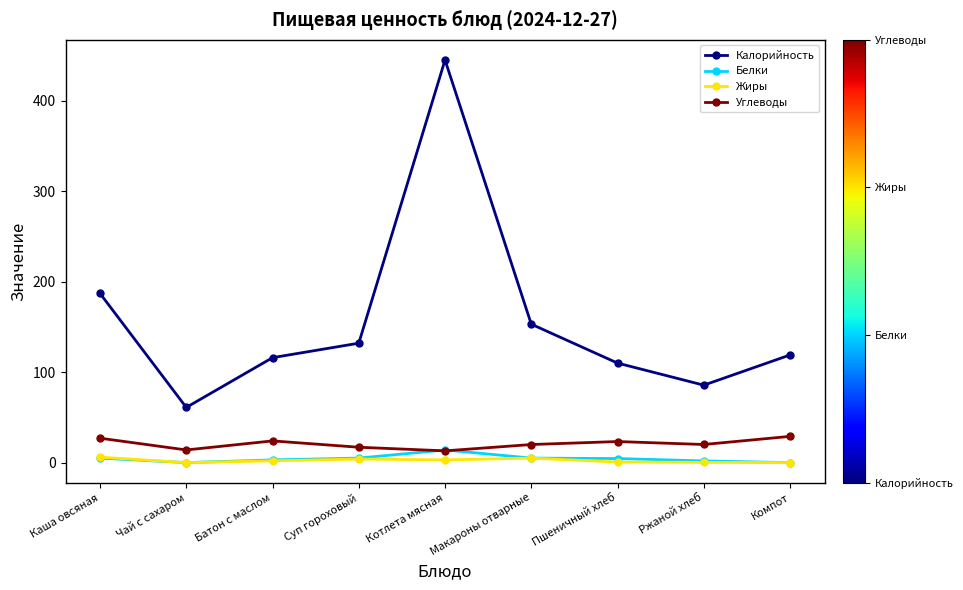

How many distinct data groups are displayed?

4